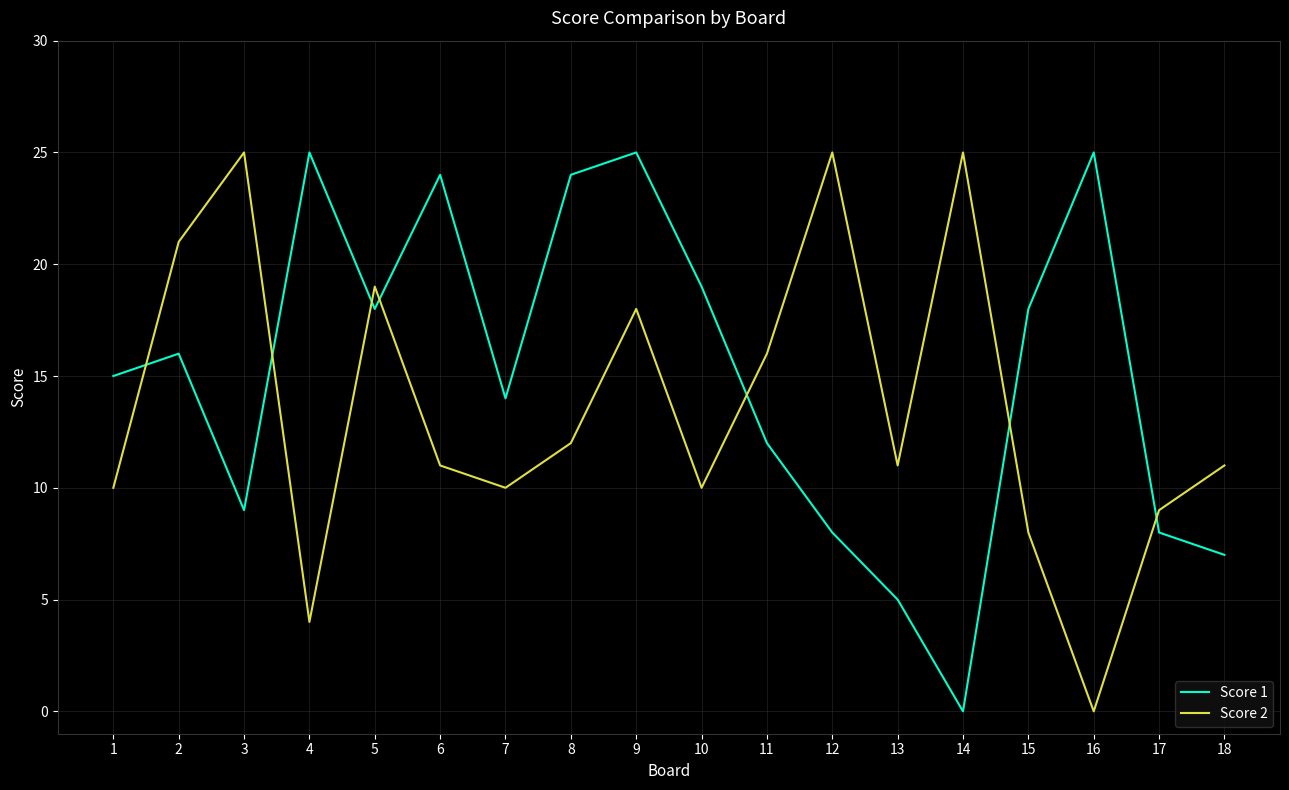

How many lines are shown in the chart?

2